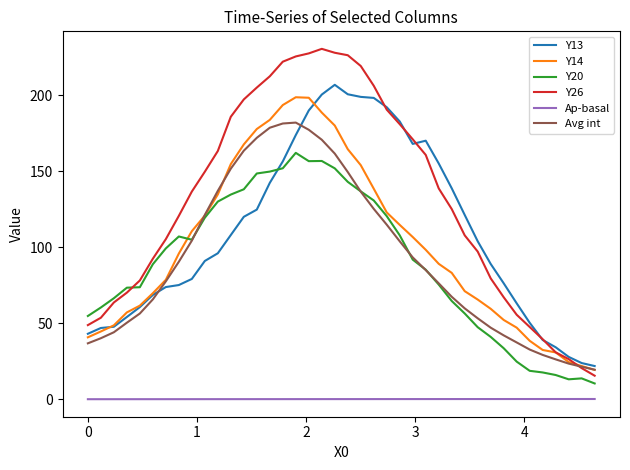

True or false: Y14 and Ap-basal intersect in this chart.

False